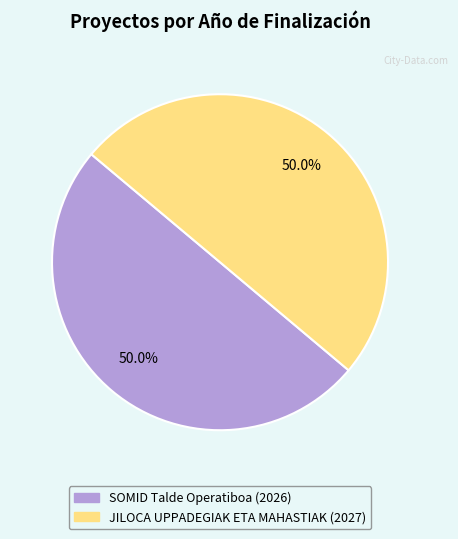

Is it true that SOMID Talde Operatiboa (2026) is 50% of the pie?

True